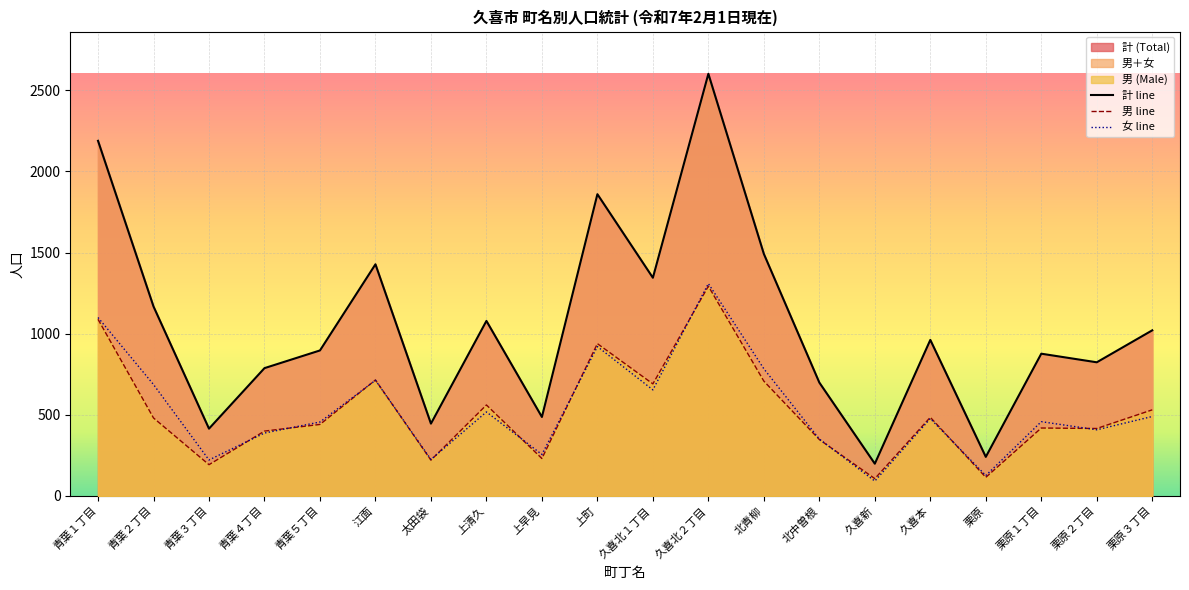

What is the value of the 女 (Female) point at the 6th from the left?

713